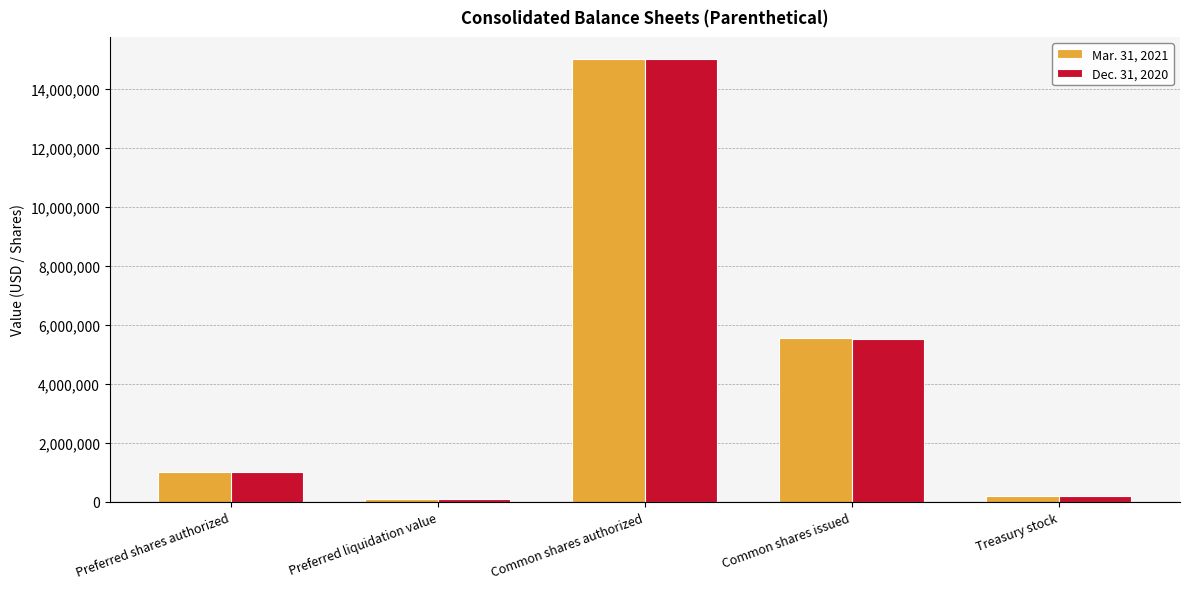

What is the difference between the maximum and second lowest values in the Mar. 31, 2021 series?

14789899